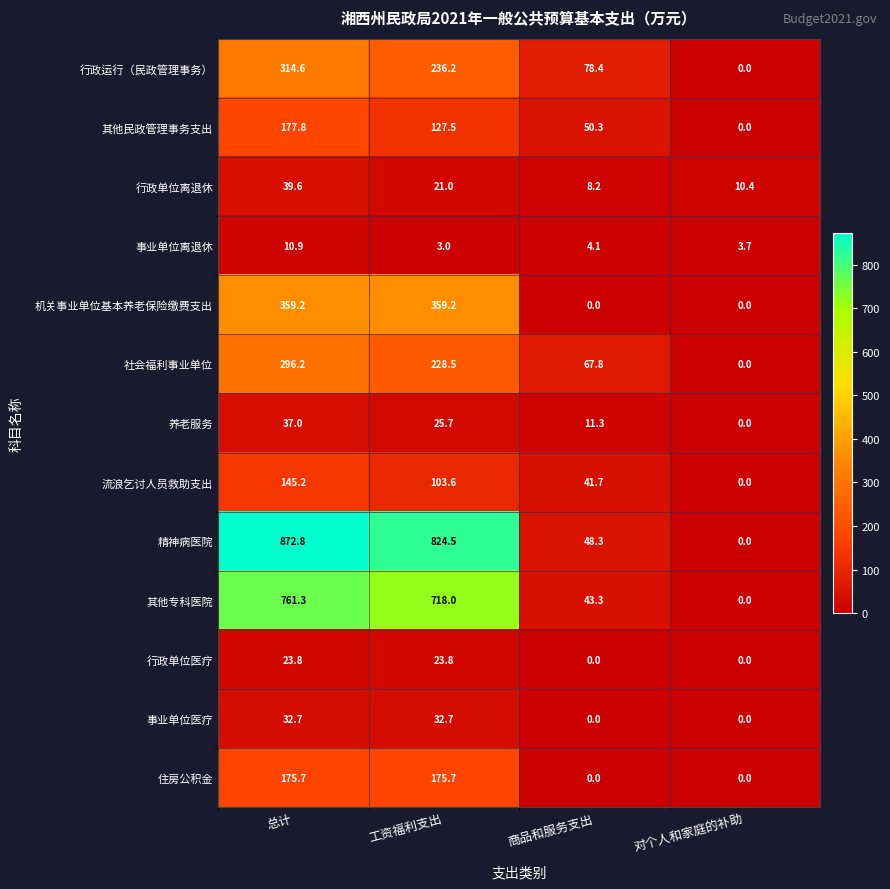

Which series has the largest total across all categories?

精神病医院